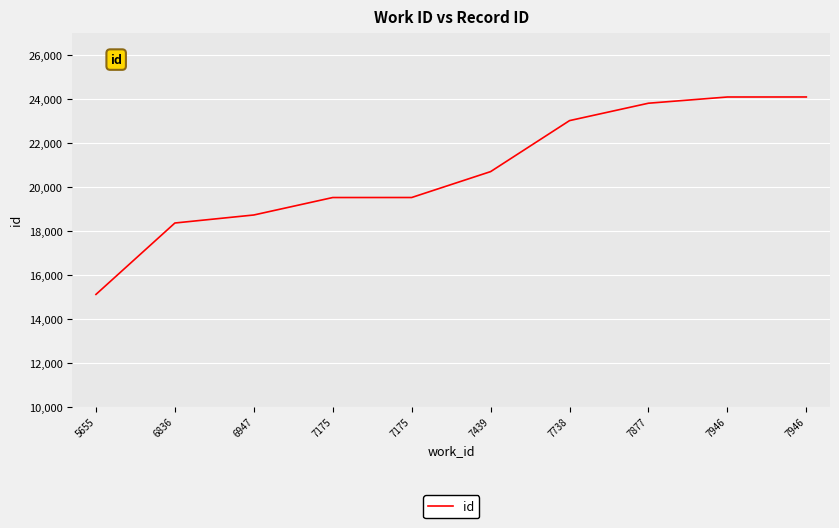

Does the chart have visible grid lines?

Yes